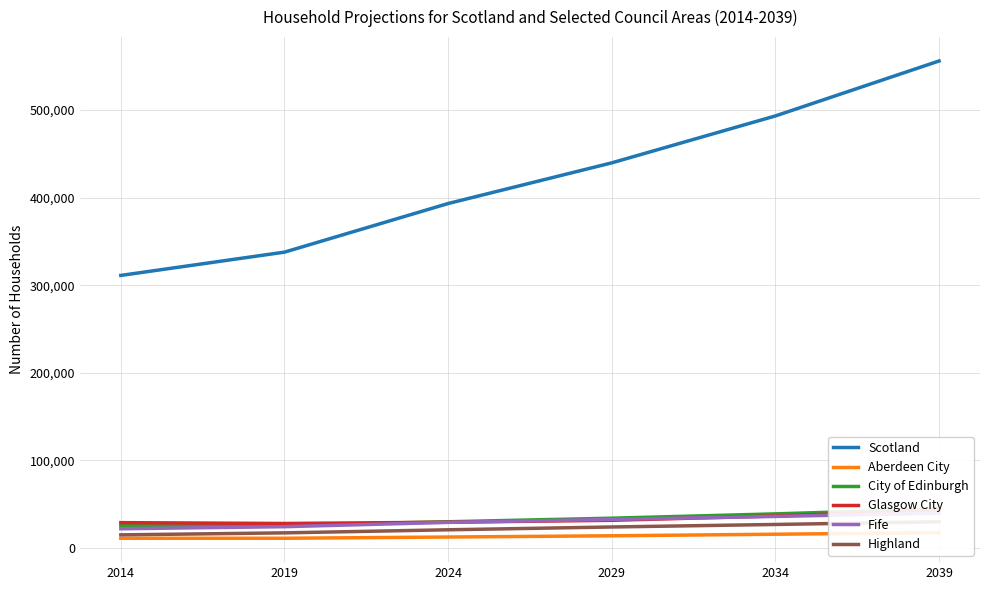

What is the spread (max minus min) of values at 2029?

425943